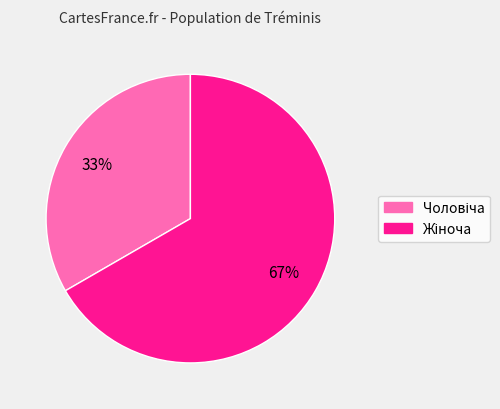

Is there any slice that represents more than half of the pie?

Yes